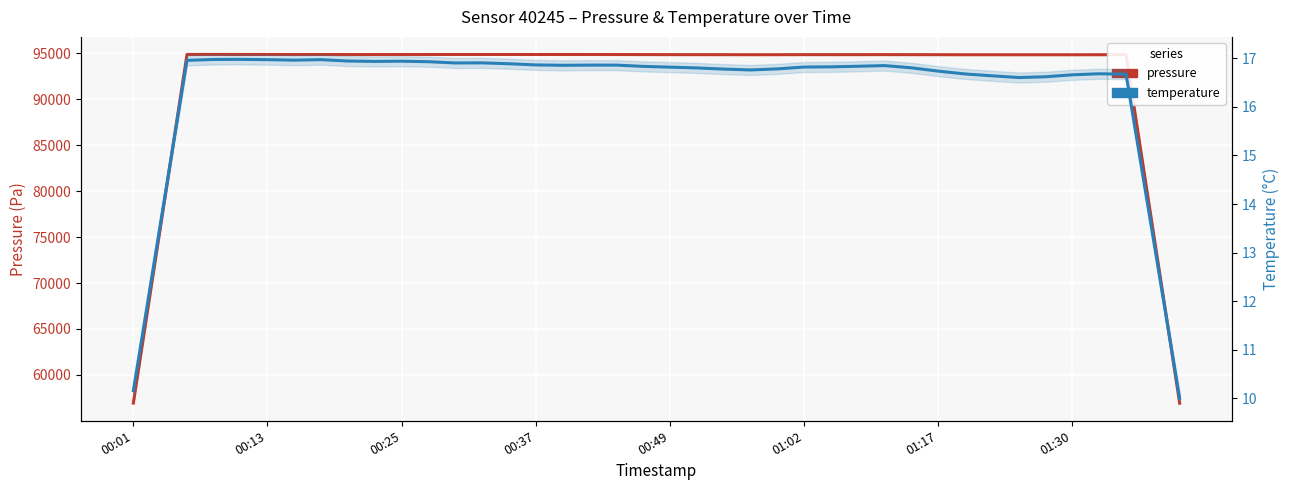

Between 13 and 12, which is larger?

13